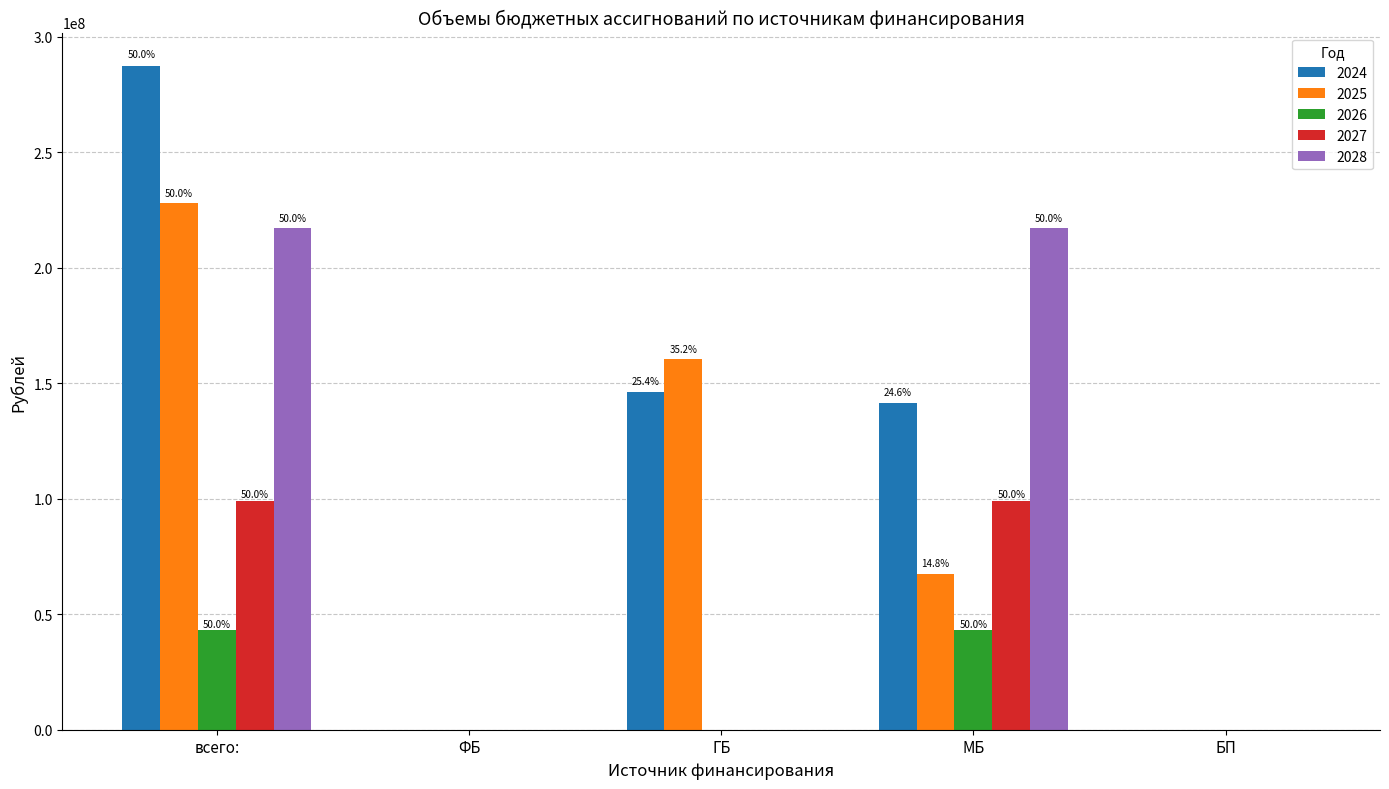

The 2024 series shows 204336039.5 at МБ. True or false?

False